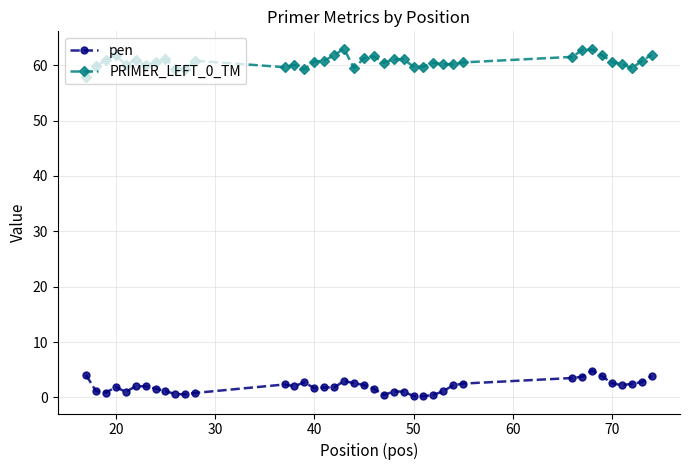

What is the value of the pen point at the 20th from the left?

2.6